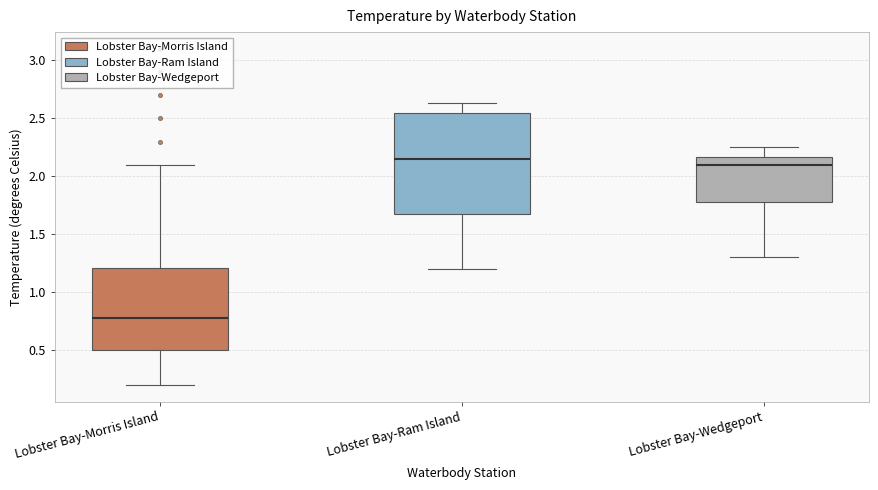

Which box is the tallest, from its lower edge to its upper edge?

Lobster Bay-Ram Island